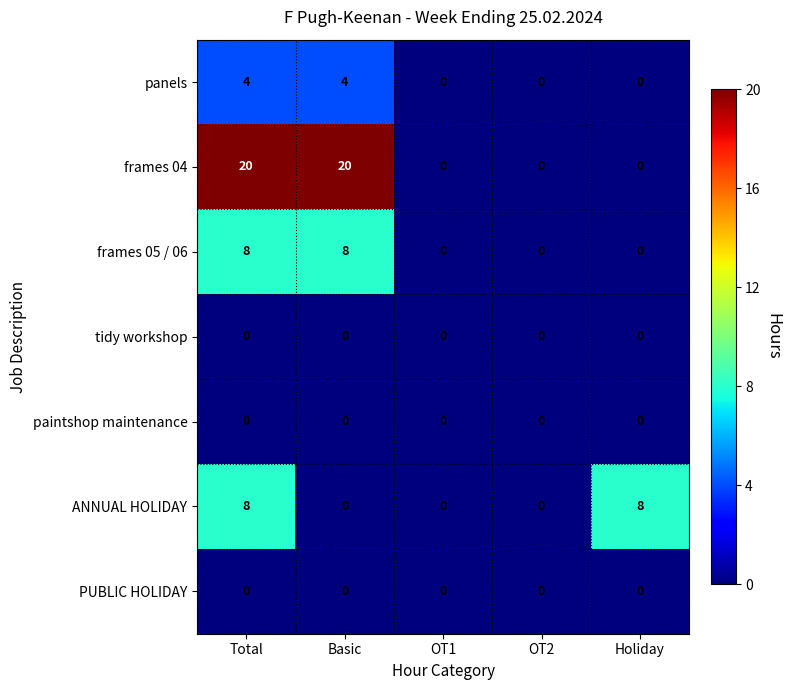

At how many categories does at least one series exceed 7?

3